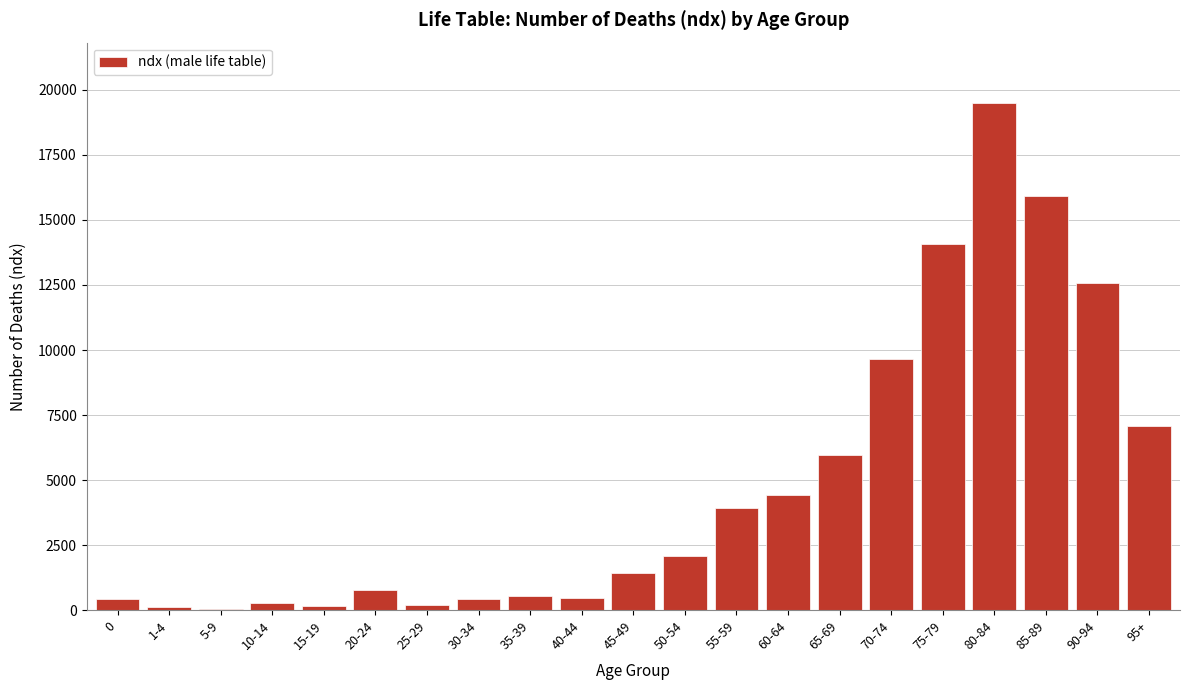

What is the change in value from 65-69 to 75-79?

+8127